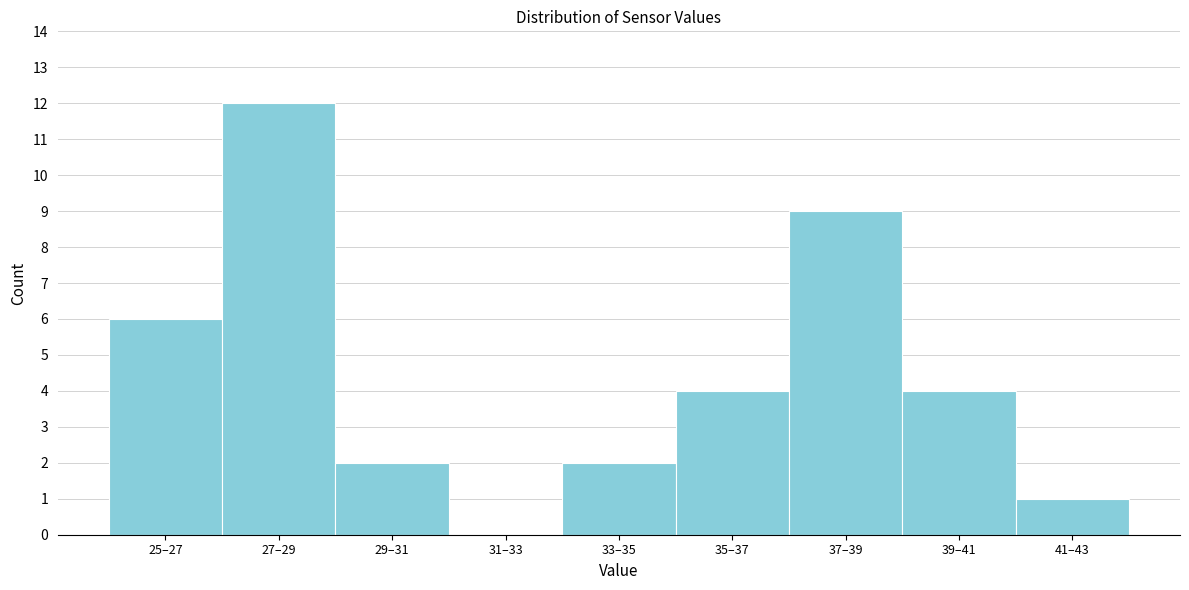

Reading left to right, extract all data points from this chart.

25–27=6	27–29=12	29–31=2	31–33=0	33–35=2	35–37=4	37–39=9	39–41=4	41–43=1